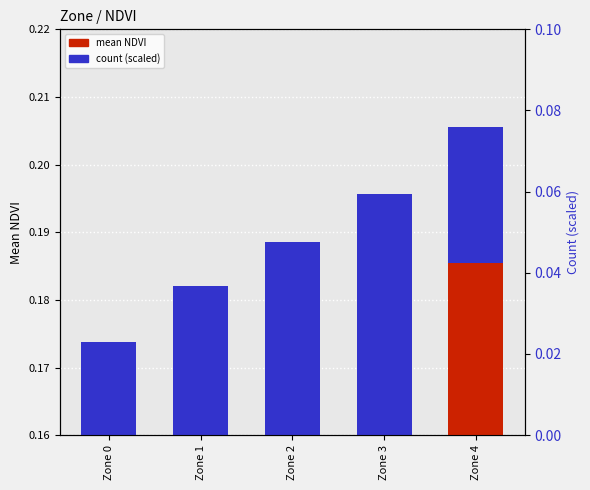

Is it true that the value at Zone 3 is 0.2?

True